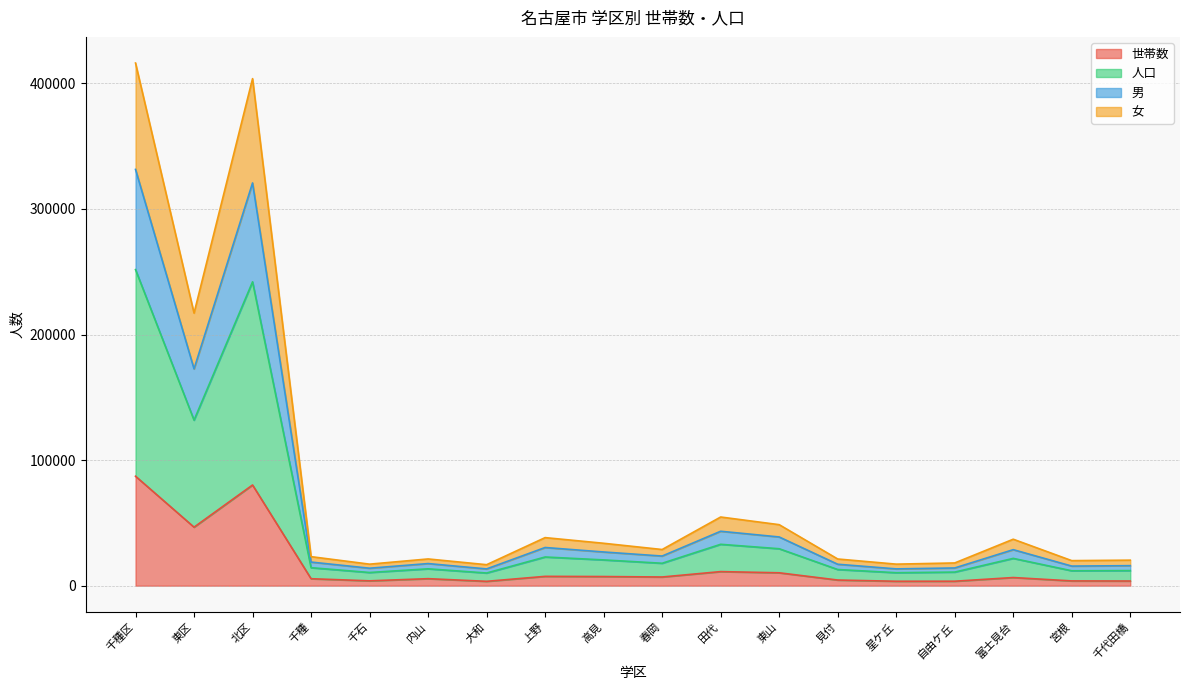

Rank the categories by 世帯数 value from highest to lowest.

千種区, 北区, 東区, 田代, 東山, 上野, 高見, 春岡, 富士見台, 内山, 千種, 見付, 千石, 宮根, 千代田橋, 自由ケ丘, 星ケ丘, 大和